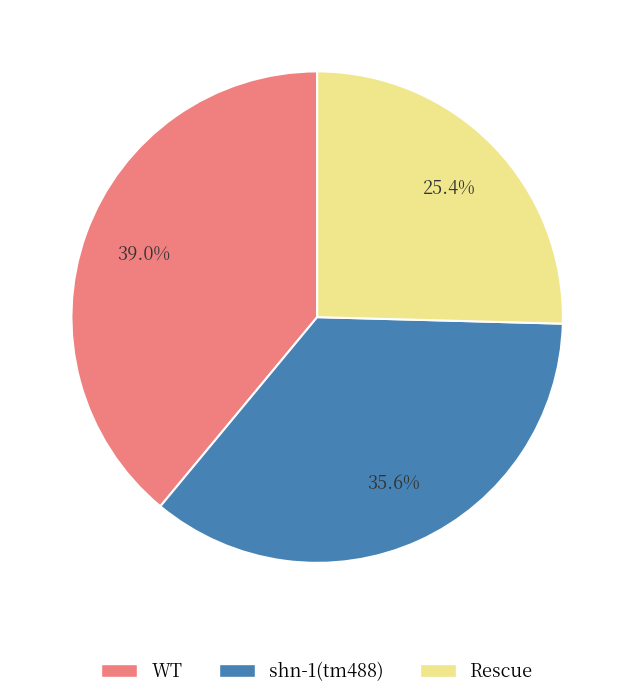

Between WT and Rescue, which is larger?

WT